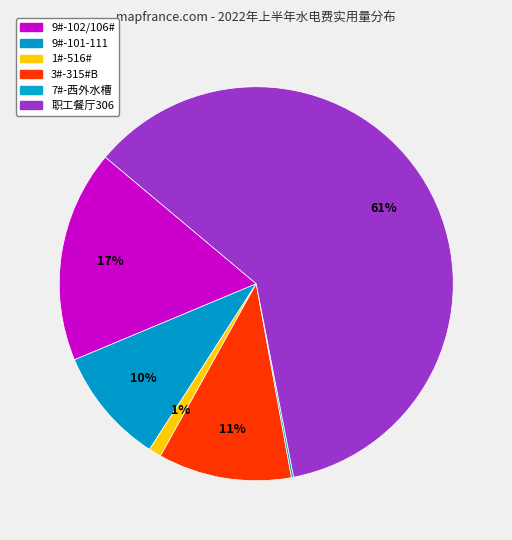

To the nearest percent, what is the difference between the 3#-315#B and 9#-101-111 slice percentages?

1%